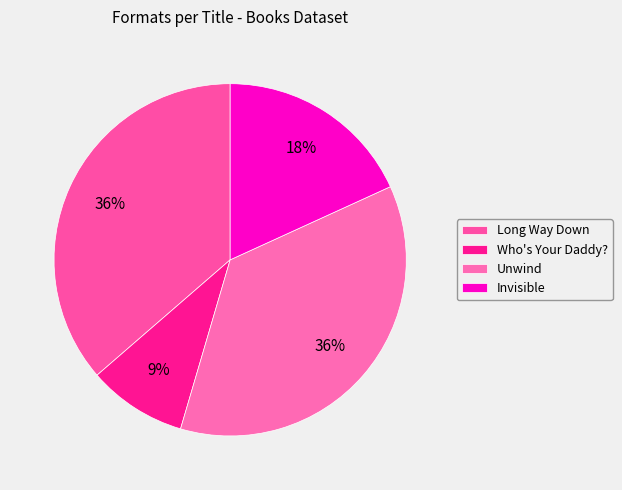

To the nearest percent, what percentage of the pie is Who's Your Daddy??

9%